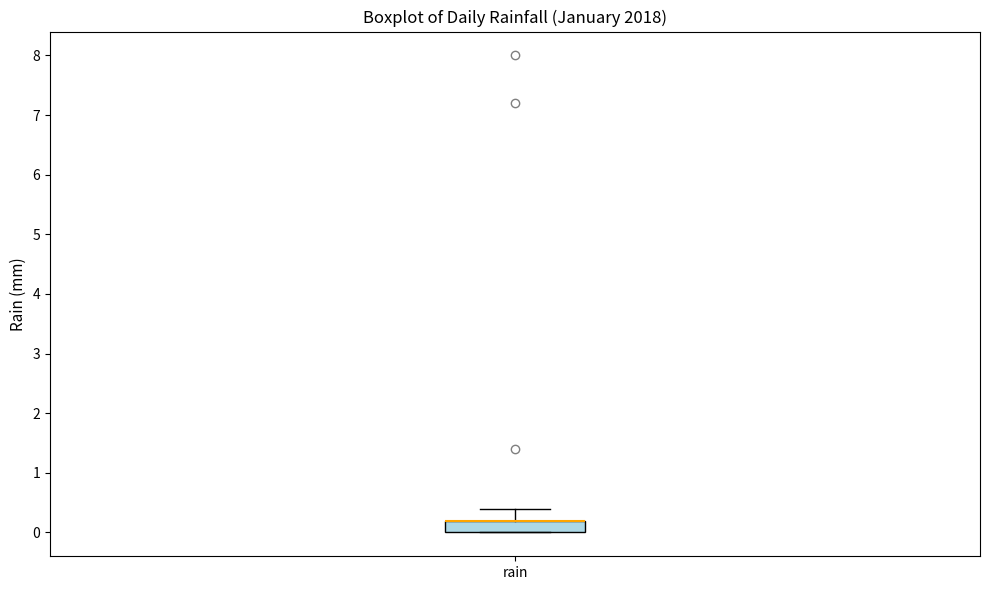

Transcribe this box plot: give where the median line is, the range the box spans, and where the two whiskers end, as read against the y-axis. The values are not printed on the chart, so give them approximately, as read against the axis.

median 0.2 (drawn on the box's upper edge), box 0.0 to 0.2, whiskers 0.0 to 0.4